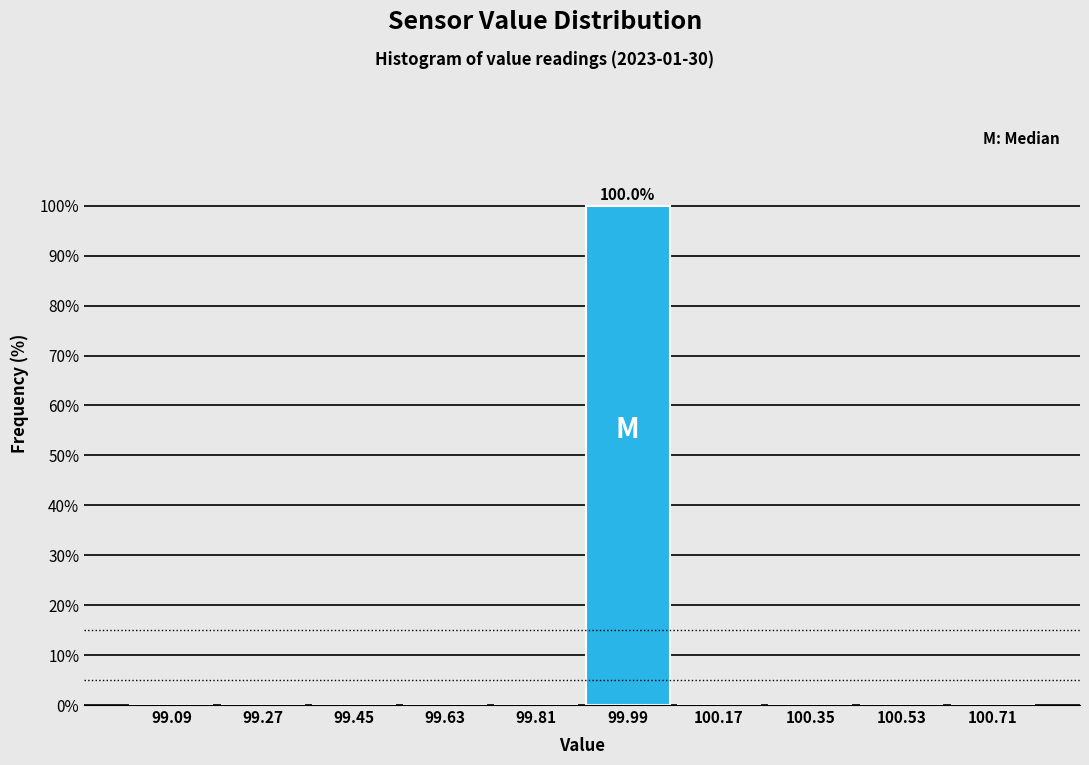

Which range on the x-axis has the tallest bar?

99.90 to 100.08